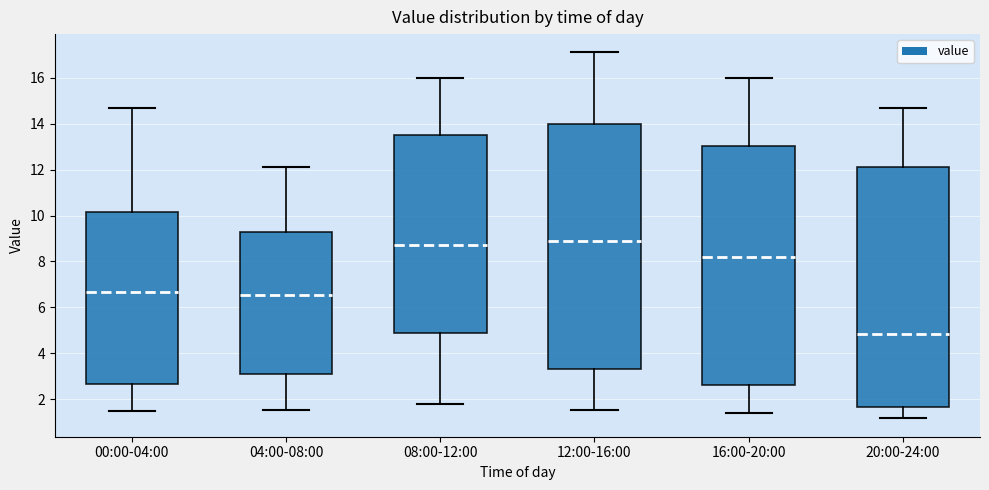

Where is the lower edge of the box for 12:00-16:00 on the y-axis? The values are not printed on the chart, so give them approximately, as read against the axis.

3.4